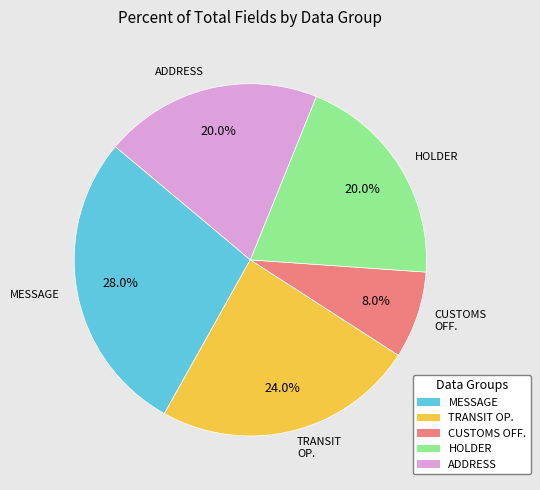

Is there a majority slice in this chart?

No